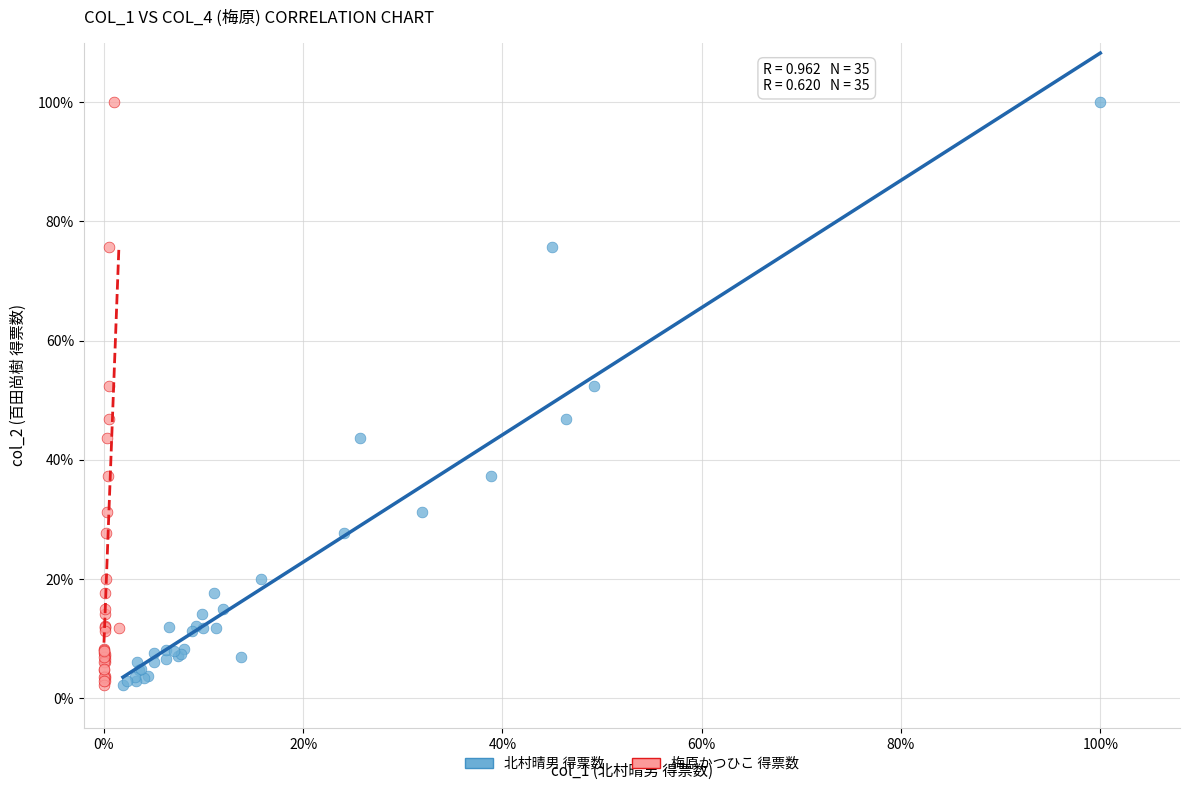

What are all the series names shown in the legend?

北村晴男 得票数, 梅原かつひこ 得票数